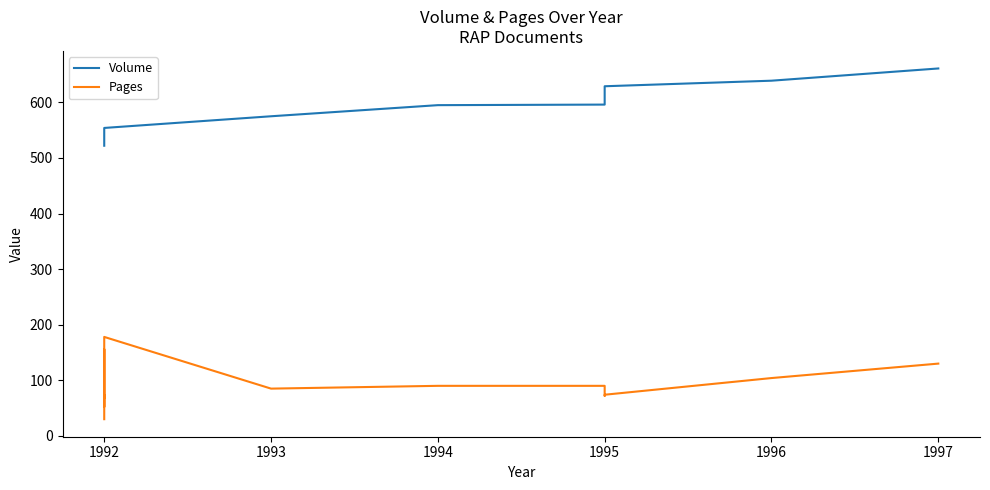

The value of Pages at 1992 is 52. True or false?

True